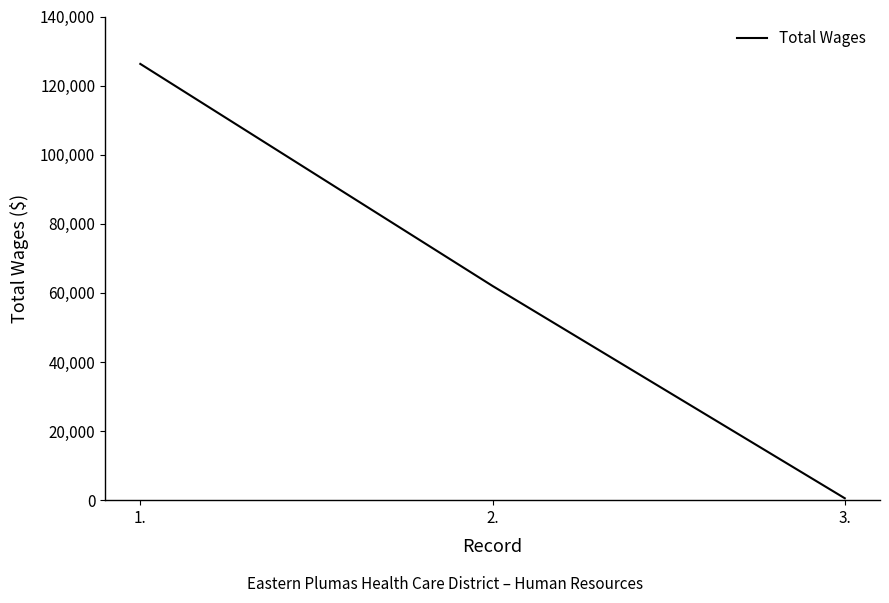

Does the chart have visible grid lines?

No